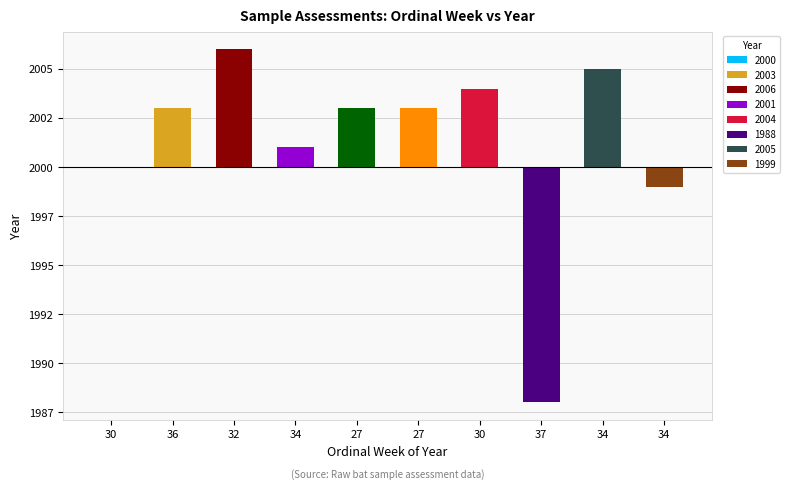

Is it true that the value at 34 is 436?

False